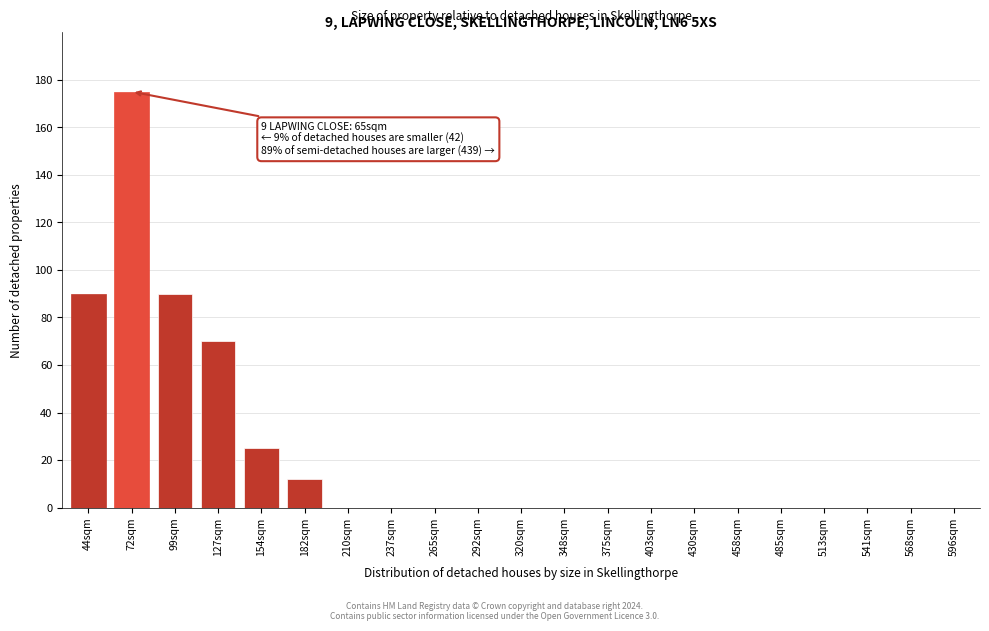

Reading left to right, extract all data points from this chart.

44sqm=90	72sqm=175	99sqm=90	127sqm=70	154sqm=25	182sqm=12	210sqm=0	237sqm=0	265sqm=0	292sqm=0	320sqm=0	348sqm=0	375sqm=0	403sqm=0	430sqm=0	458sqm=0	485sqm=0	513sqm=0	541sqm=0	568sqm=0	596sqm=0